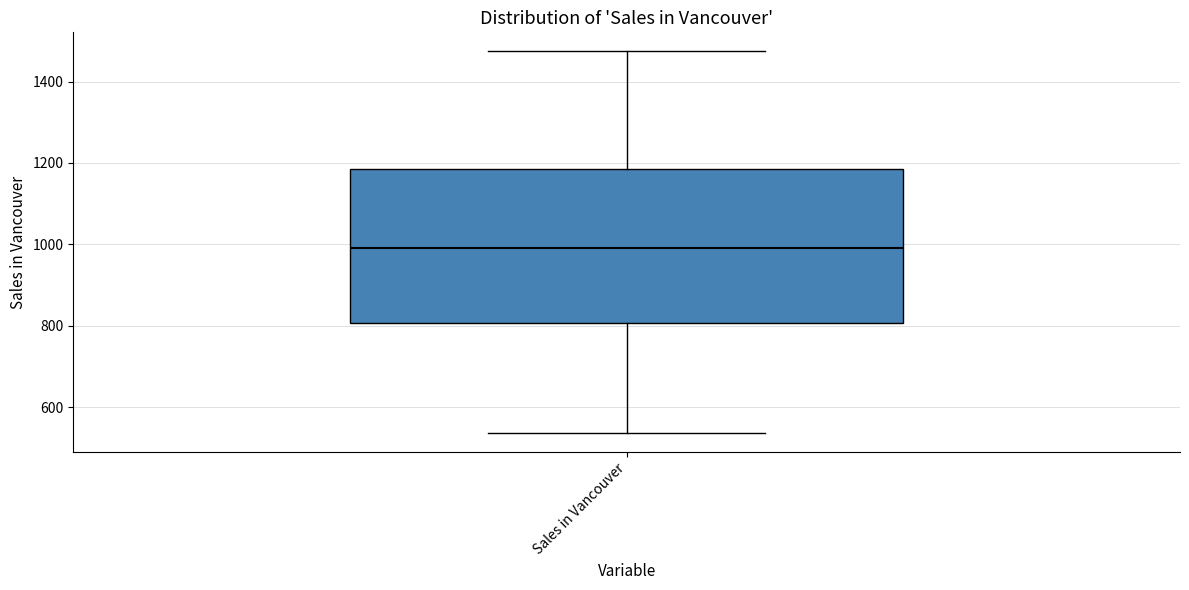

Transcribe this box plot: give where the median line is, the range the box spans, and where the two whiskers end, as read against the y-axis. The values are not printed on the chart, so give them approximately, as read against the axis.

median 1000, box 800 to 1180, whiskers 540 to 1480